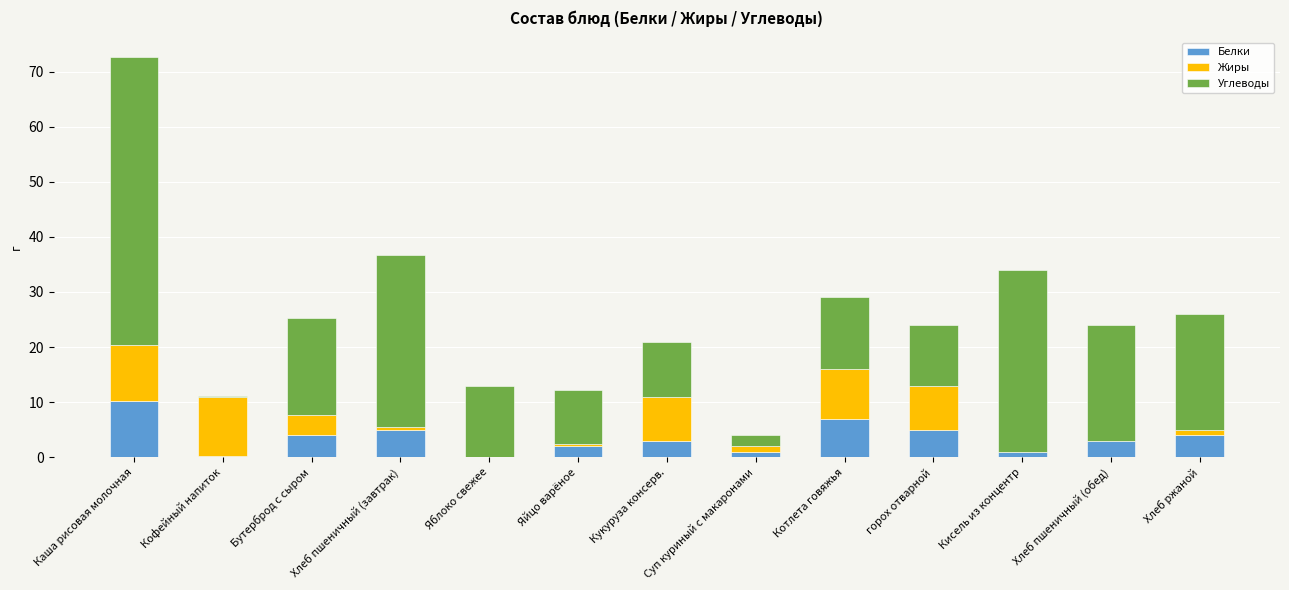

True or false: Белки has a value of 10.2 at Каша рисовая молочная.

True